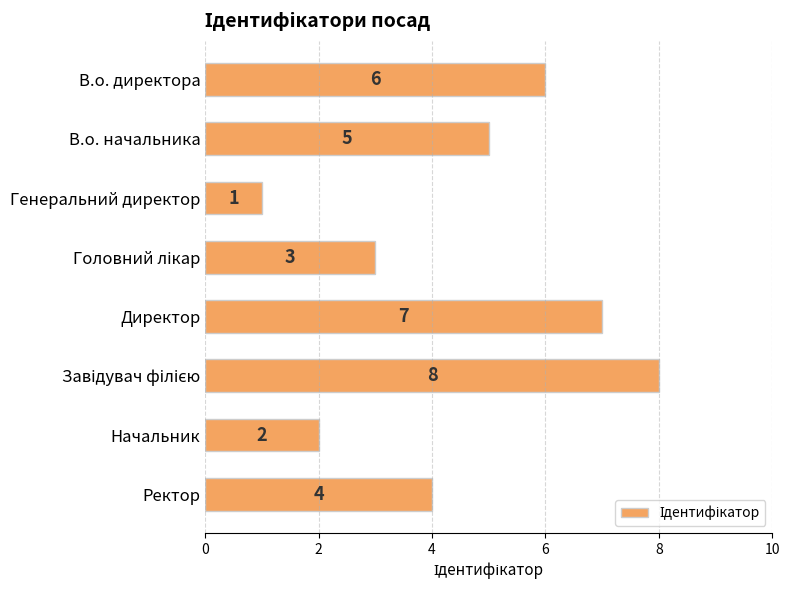

What is the sum of all values?

36